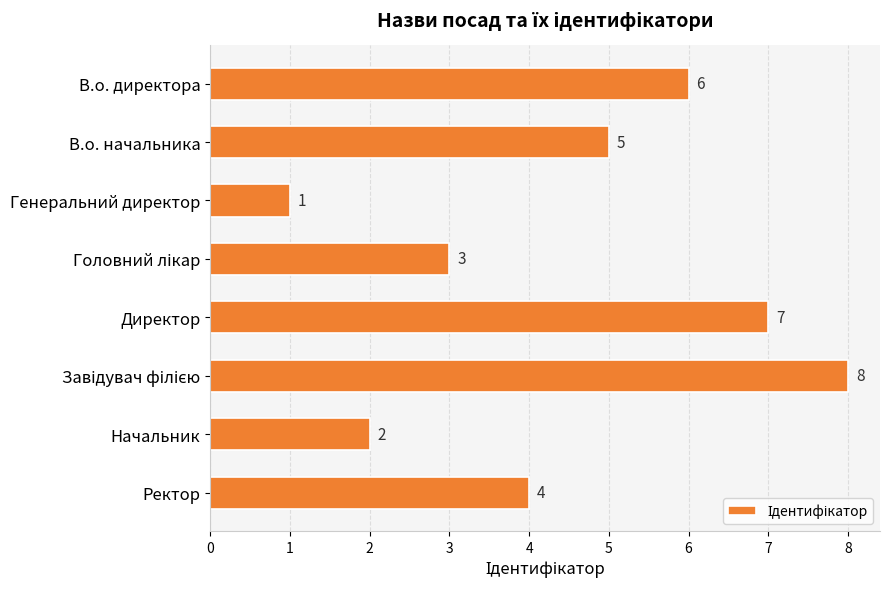

How many data points are less than 5?

4